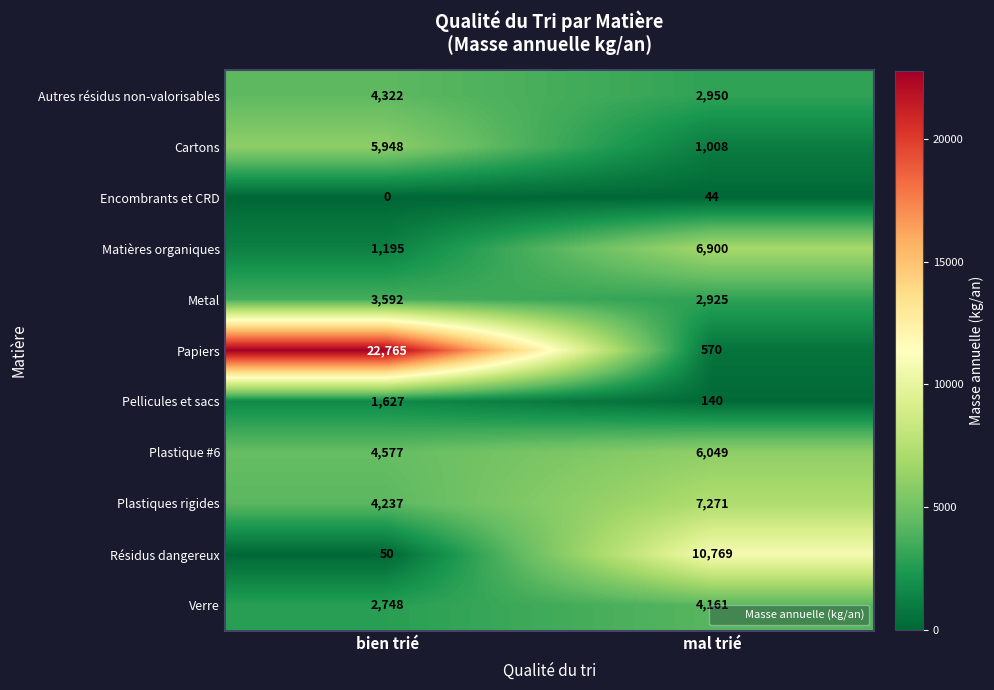

At mal trié, list the series in order from largest to smallest.

Résidus dangereux, Plastiques rigides, Matières organiques, Plastique #6, Verre, Autres résidus non-valorisables, Metal, Cartons, Papiers, Pellicules et sacs, Encombrants et CRD